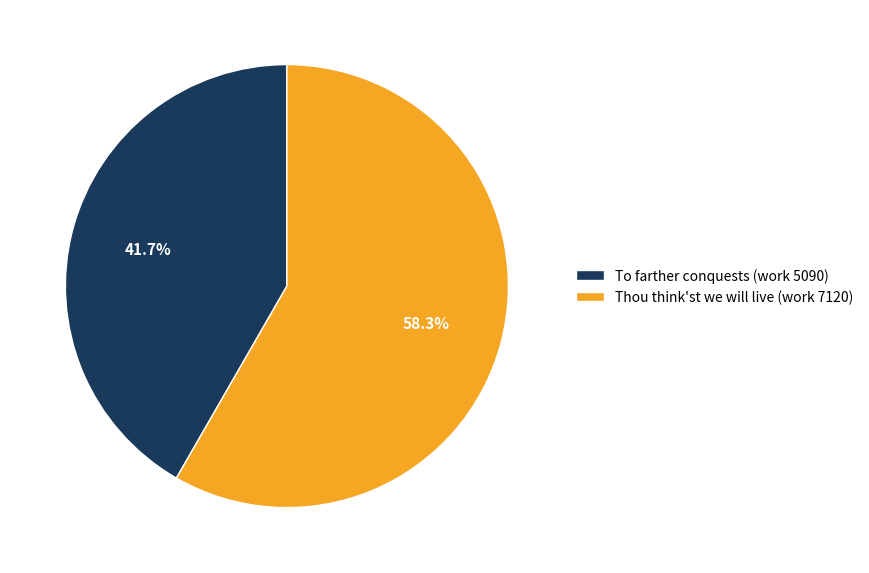

What percentage is the To farther conquests (work 5090) slice, to the nearest percent?

42%